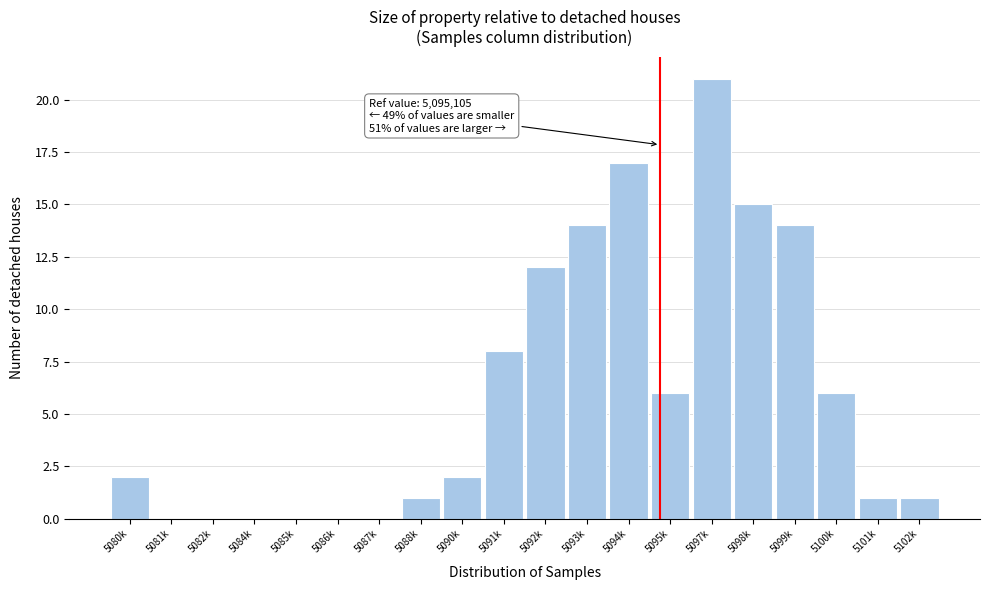

Reading left to right, transcribe all the data shown in this chart.

5080k=2	5081k=0	5082k=0	5084k=0	5085k=0	5086k=0	5087k=0	5088k=1	5090k=2	5091k=8	5092k=12	5093k=14	5094k=17	5095k=6	5097k=21	5098k=15	5099k=14	5100k=6	5101k=1	5102k=1